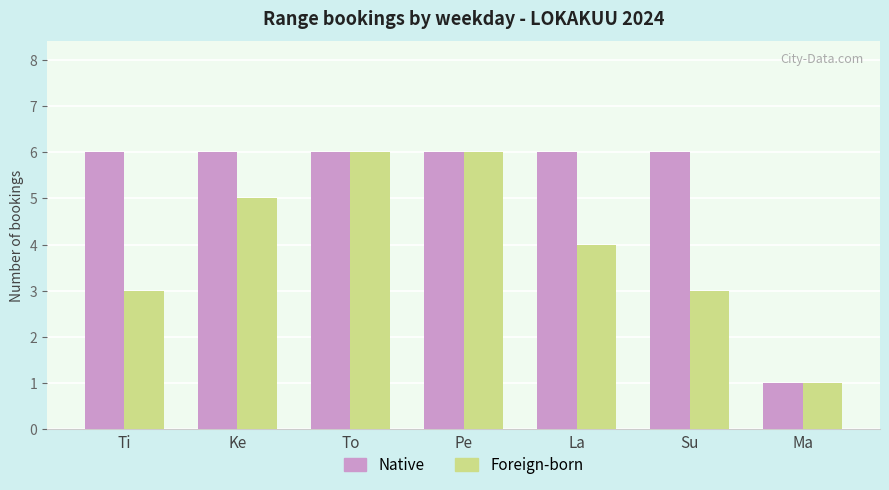

List the series in order of their overall mean, highest first.

Native, Foreign-born